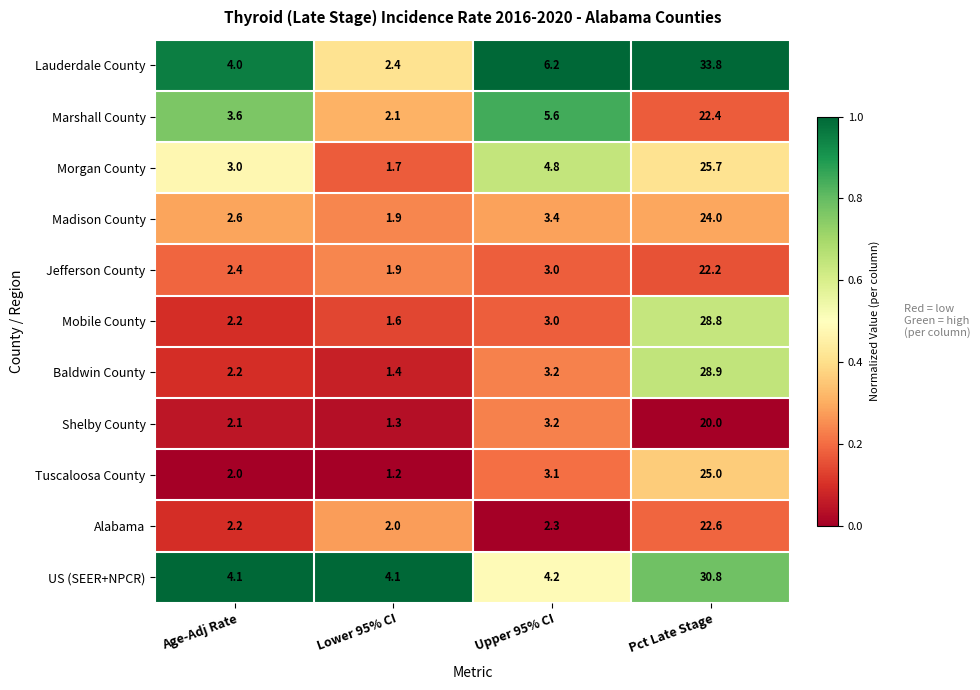

List the series in order of their peak value, highest first.

Lauderdale County, US (SEER+NPCR), Baldwin County, Mobile County, Morgan County, Tuscaloosa County, Madison County, Alabama, Marshall County, Jefferson County, Shelby County